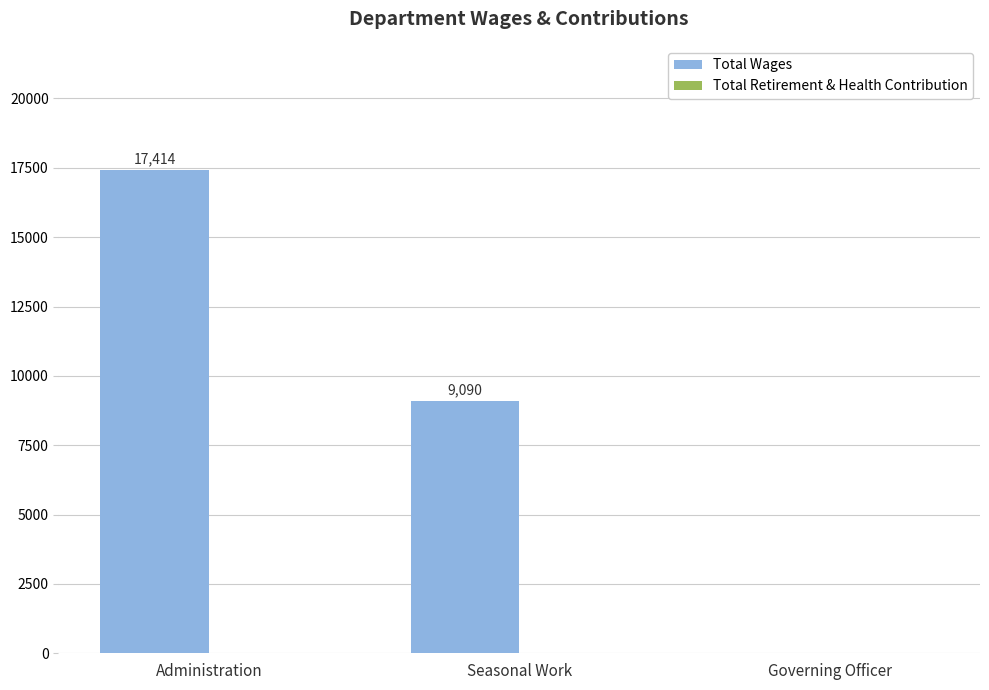

What is the sum of the values at Administration and Seasonal Work?

26504